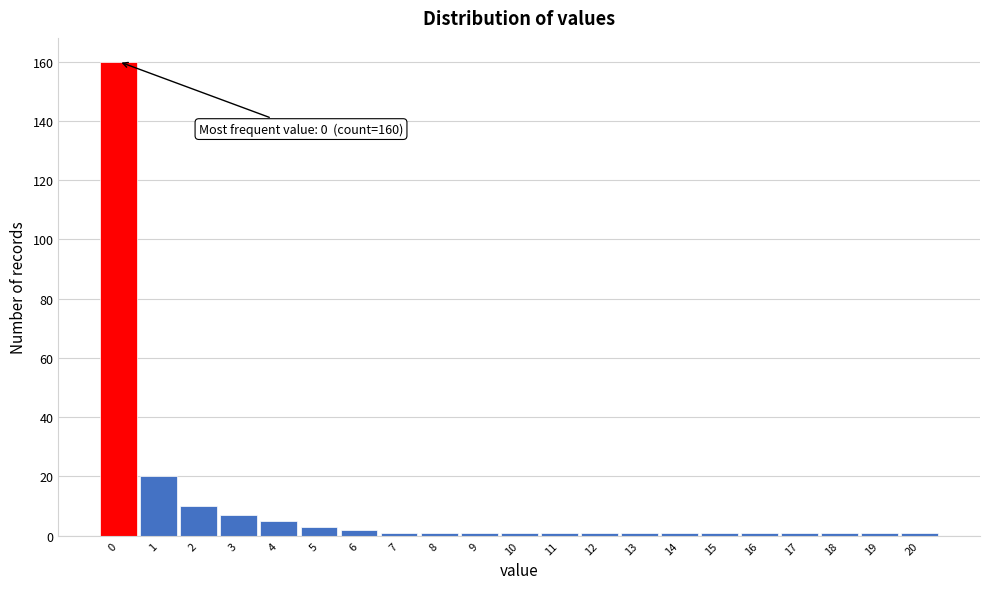

Over which range of the x-axis is the bar tallest?

-0.5 to 0.5